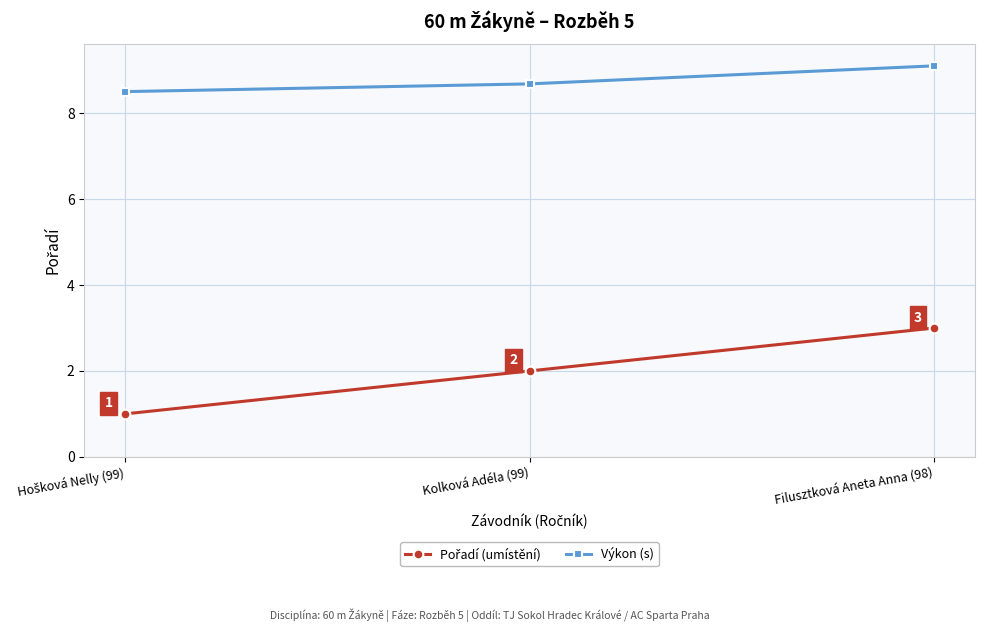

At which category is the sum across all series the highest?

Filusztková Aneta Anna (98)